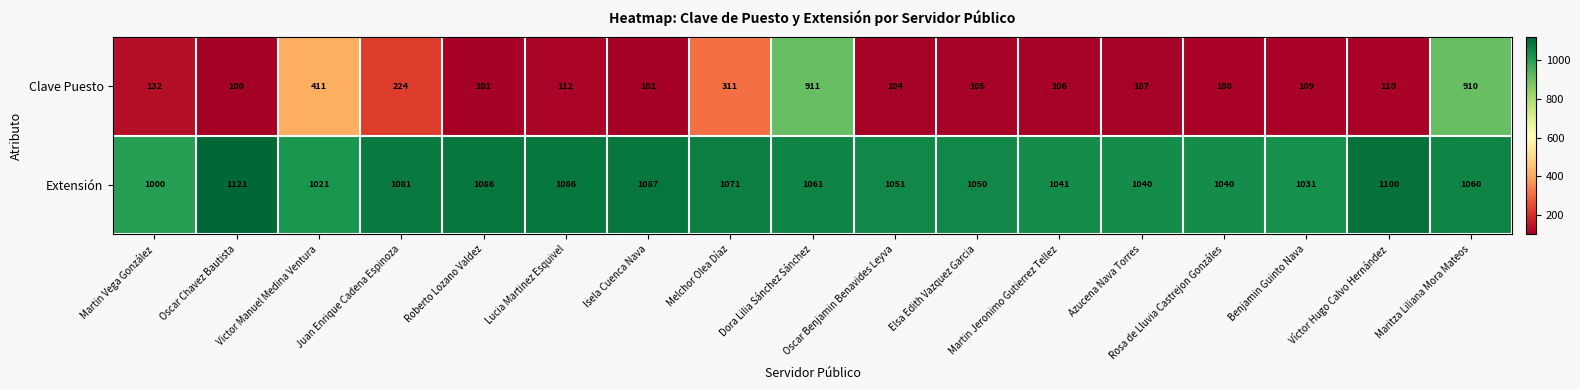

Rank the series by their maximum value, from lowest to highest.

Clave Puesto, Extensión